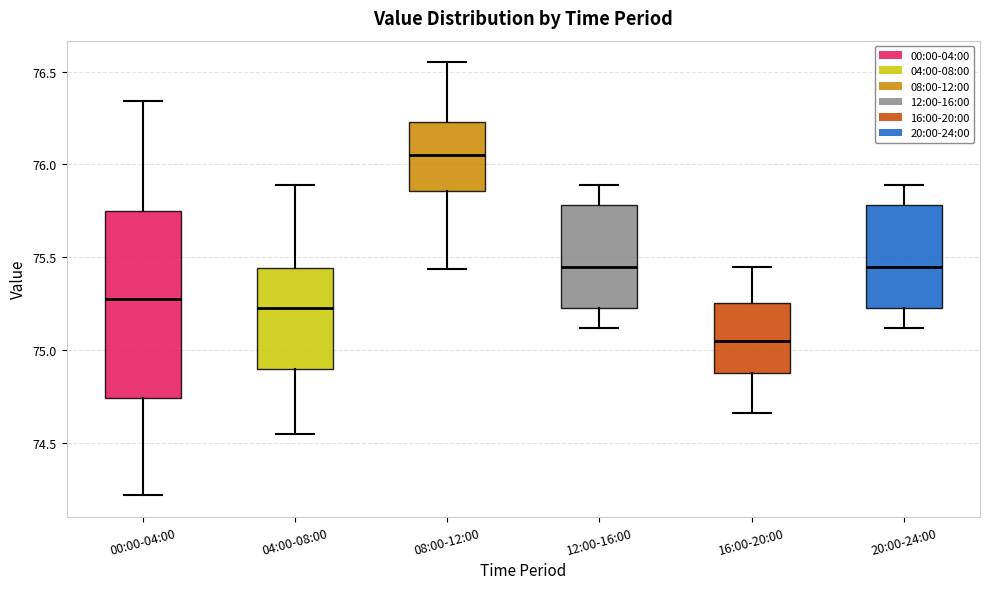

Reading left to right, read every box against the y-axis: the position of its median line, the range the box covers, and the ends of its whiskers. The values are not printed on the chart, so give them approximately, as read against the axis.

00:00-04:00: median 75.30, box 74.75 to 75.75, whiskers 74.20 to 76.35
04:00-08:00: median 75.25, box 74.90 to 75.45, whiskers 74.55 to 75.90
08:00-12:00: median 76.05, box 75.85 to 76.25, whiskers 75.45 to 76.55
12:00-16:00: median 75.45, box 75.25 to 75.80, whiskers 75.10 to 75.90
16:00-20:00: median 75.05, box 74.90 to 75.25, whiskers 74.65 to 75.45
20:00-24:00: median 75.45, box 75.25 to 75.80, whiskers 75.10 to 75.90